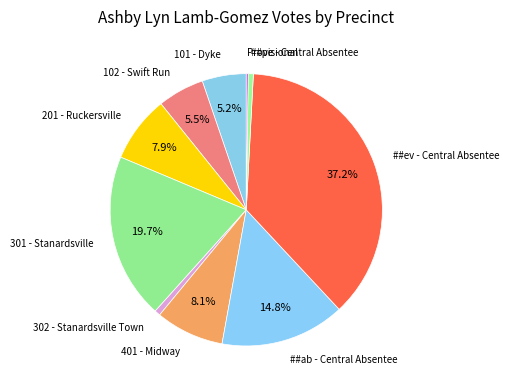

To the nearest percent, what is the combined percentage of ##ev - Central Absentee and ##ab - Central Absentee?

52%